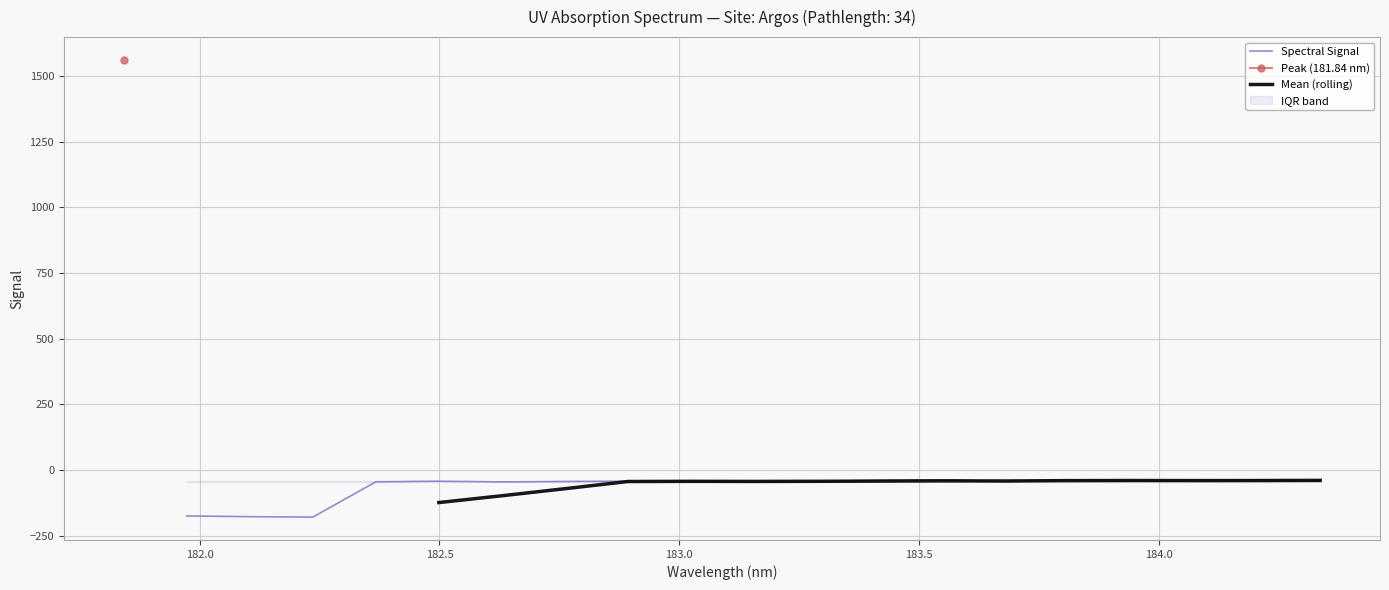

Where is the data nearest to the value 690?

184.2046578328